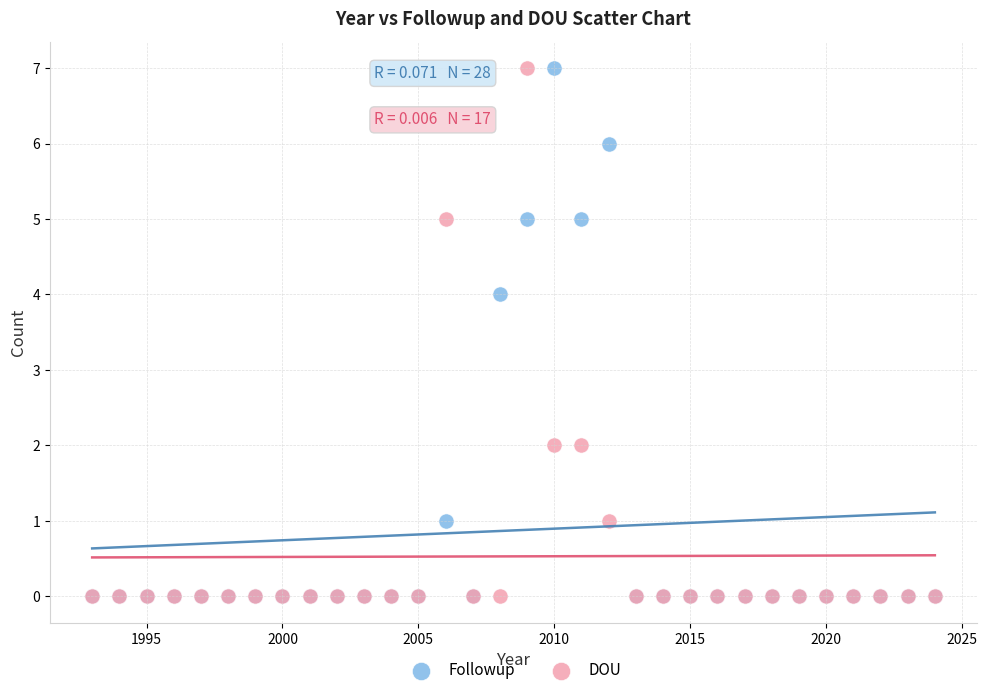

What are all the series names shown in the legend?

Followup, DOU